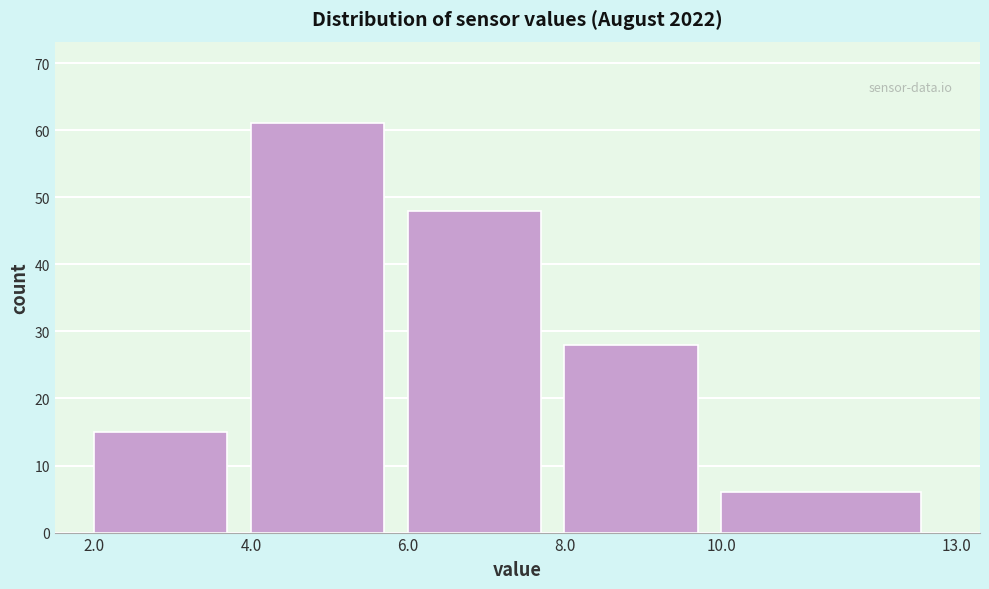

Reading left to right, list every bar in this chart as the range it spans on the x-axis followed by its height. The values are not printed on the chart, so give them approximately, as read against the axis.

2.0 to 4.0: 15
4.0 to 6.0: 61
6.0 to 8.0: 48
8.0 to 10.0: 28
10.0 to 13.0: 6